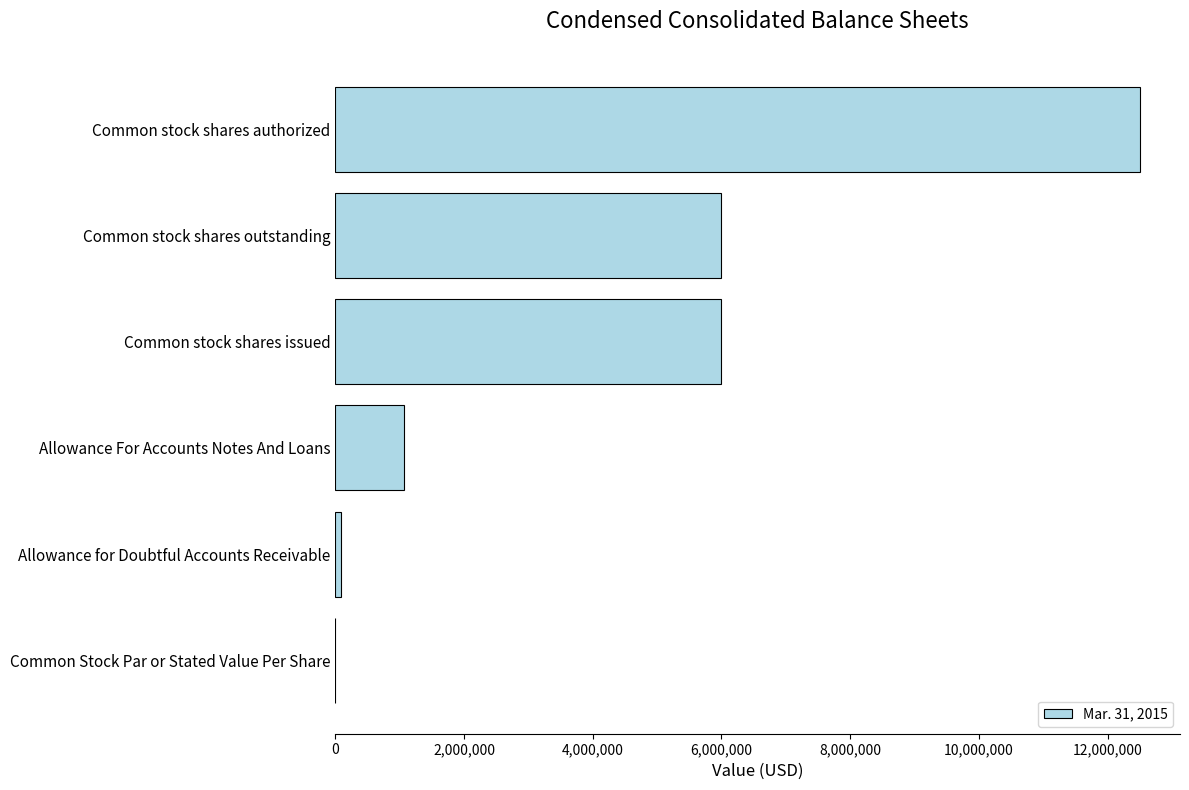

What is the sum of the values at Common stock shares authorized and Allowance For Accounts Notes And Loans?

13565000